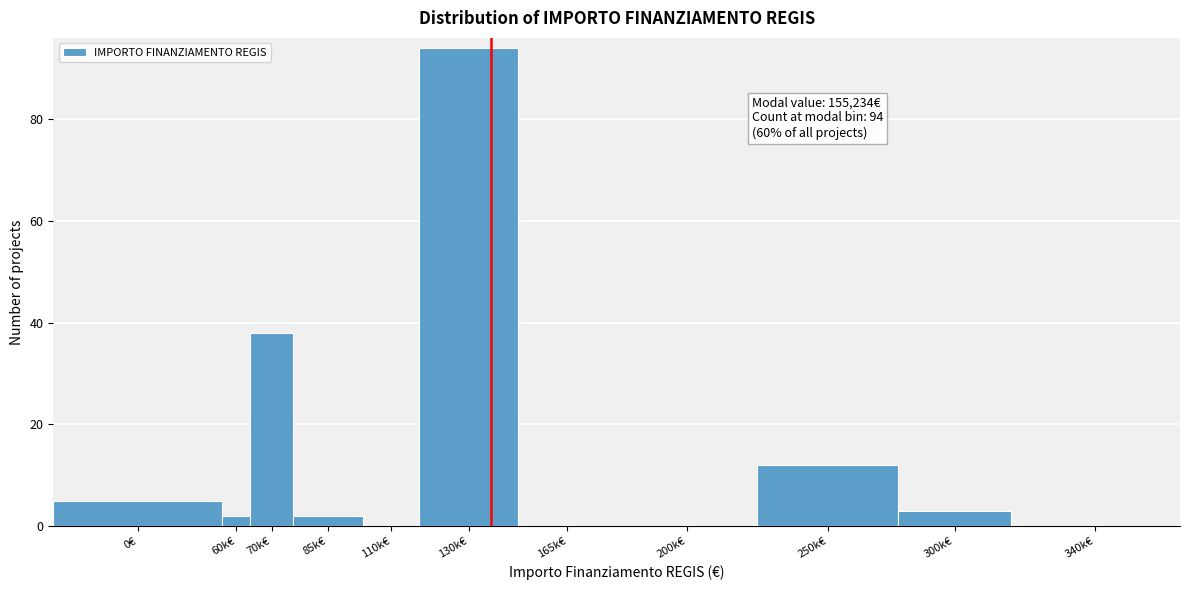

Reading left to right, what are all the values shown in this chart?

0€=5	60k€=2	70k€=38	85k€=2	110k€=0	130k€=94	165k€=0	200k€=0	250k€=12	300k€=3	340k€=0